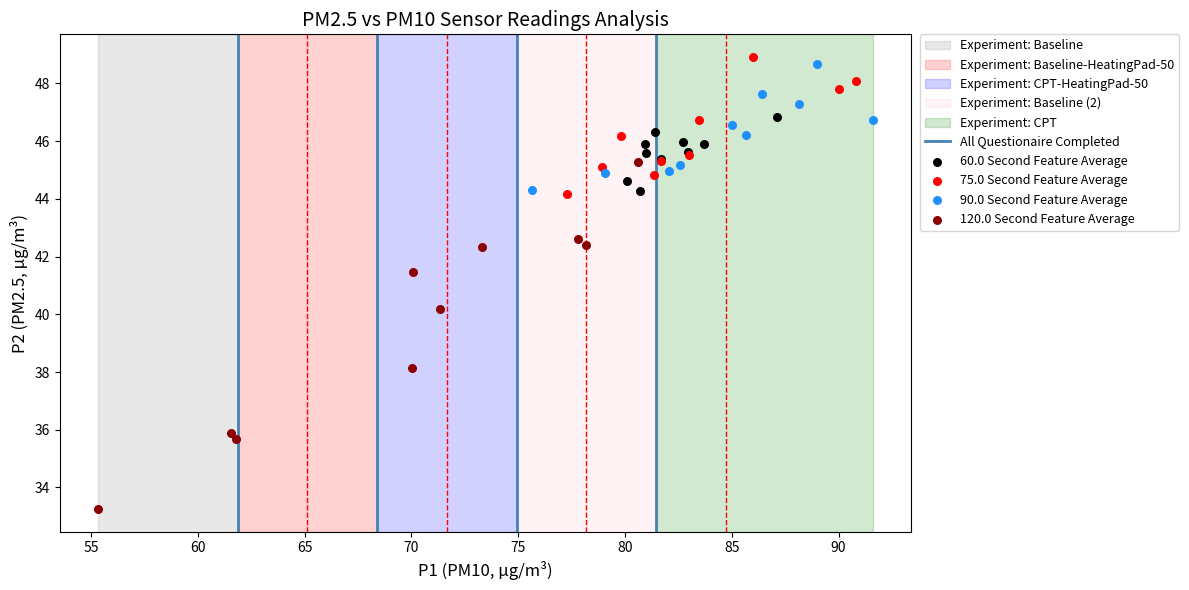

Which series reaches the minimum Y coordinate?

120.0 Second Feature Average